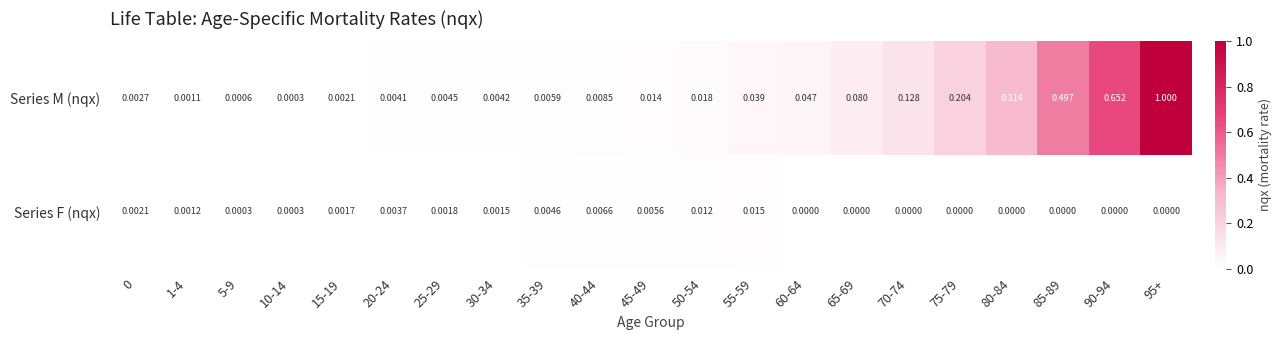

Which series has the largest range (max minus min)?

Series M (nqx)